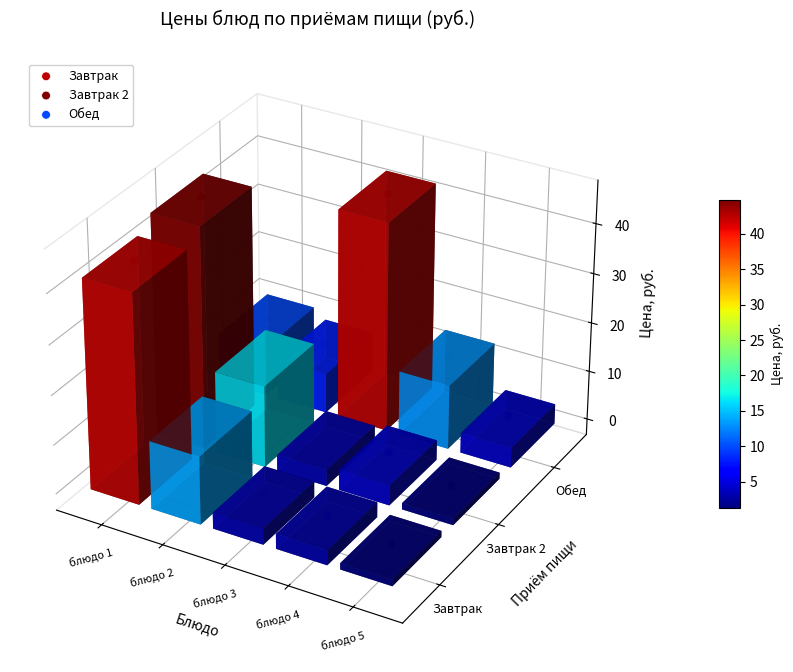

How many data points does each series have?

5